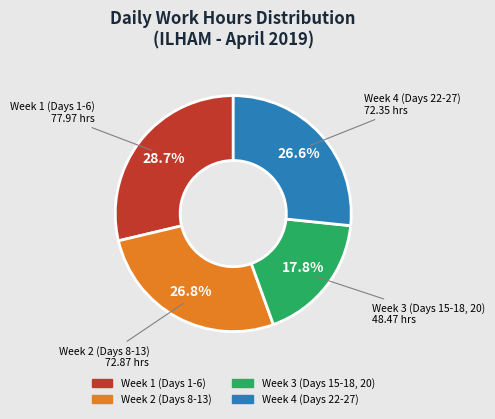

Is there any slice that represents more than half of the pie?

No